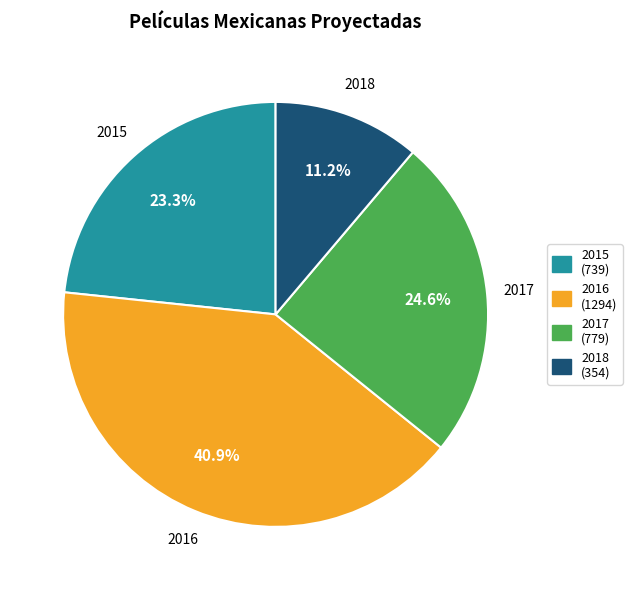

What is the smallest slice in the pie chart?

2018